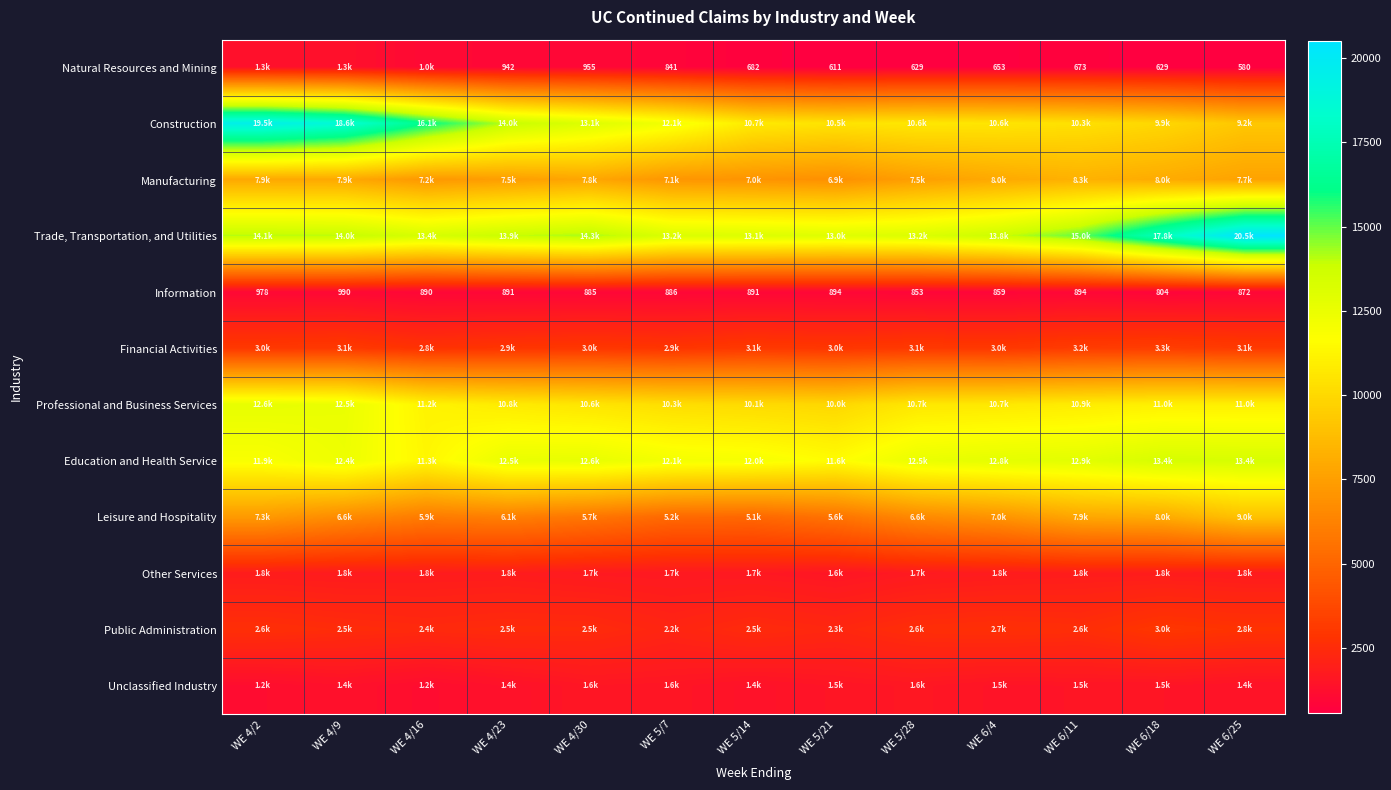

Between WE 5/21 and WE 5/14, which is larger?

WE 5/14